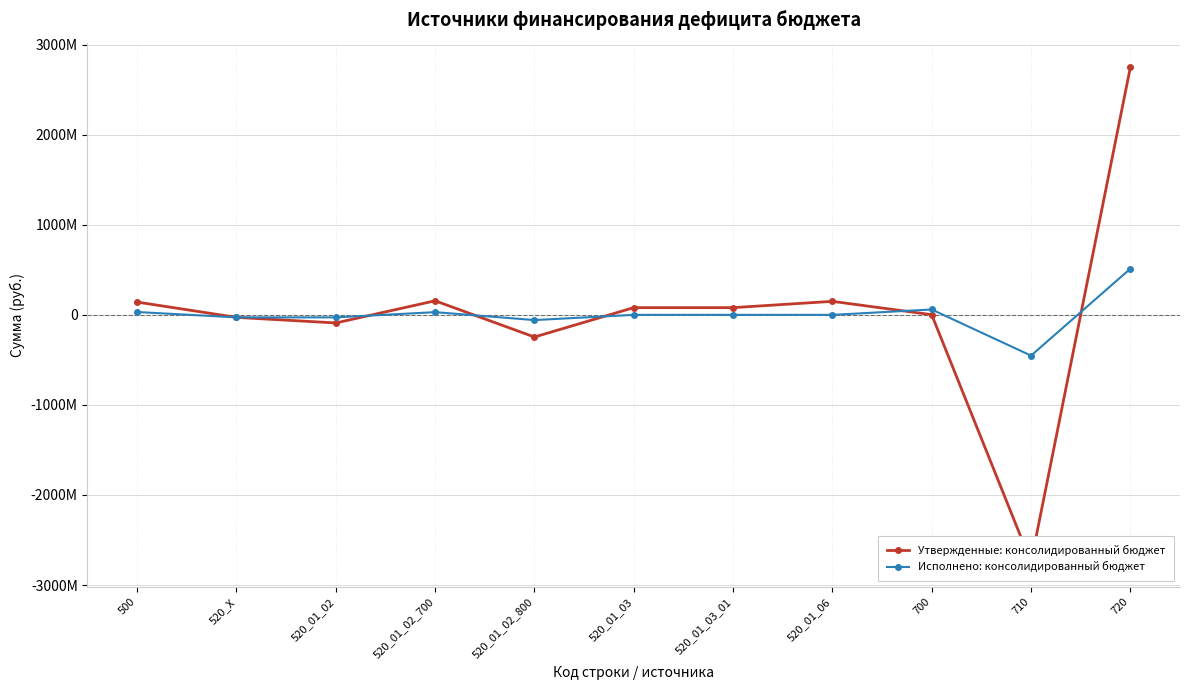

Which series has the largest range (max minus min)?

Утвержденные: консолидированный бюджет